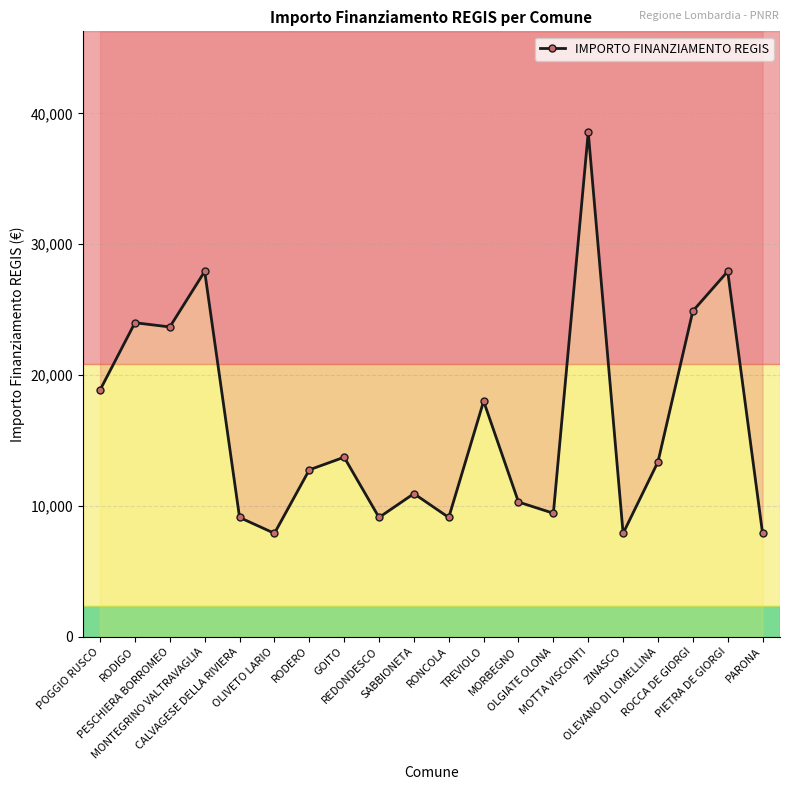

Is it true that the value at OLGIATE OLONA is 5381?

False